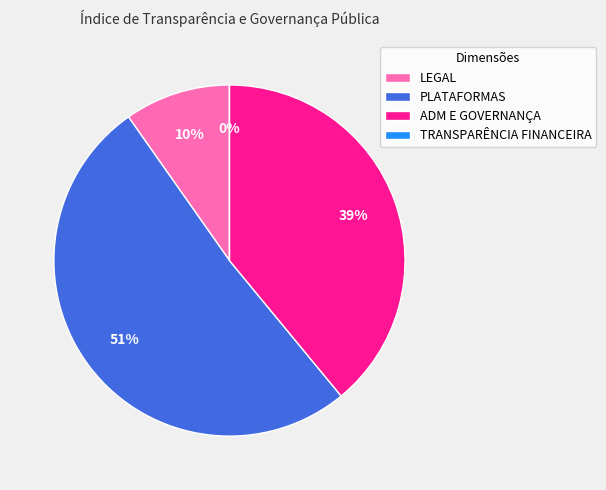

To the nearest percent, what is the average slice percentage?

25%